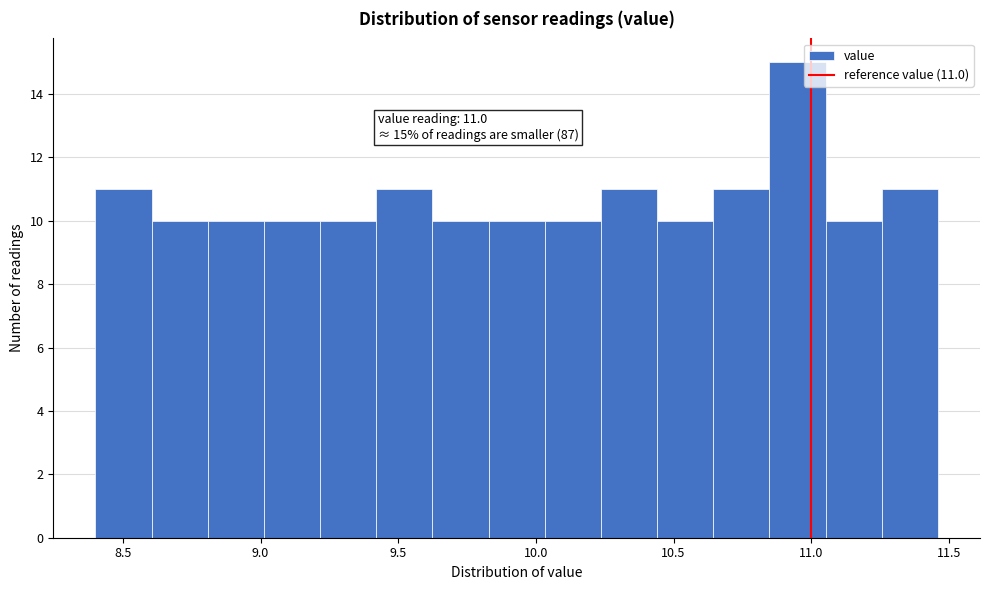

Which range on the x-axis has the tallest bar?

10.85 to 11.05